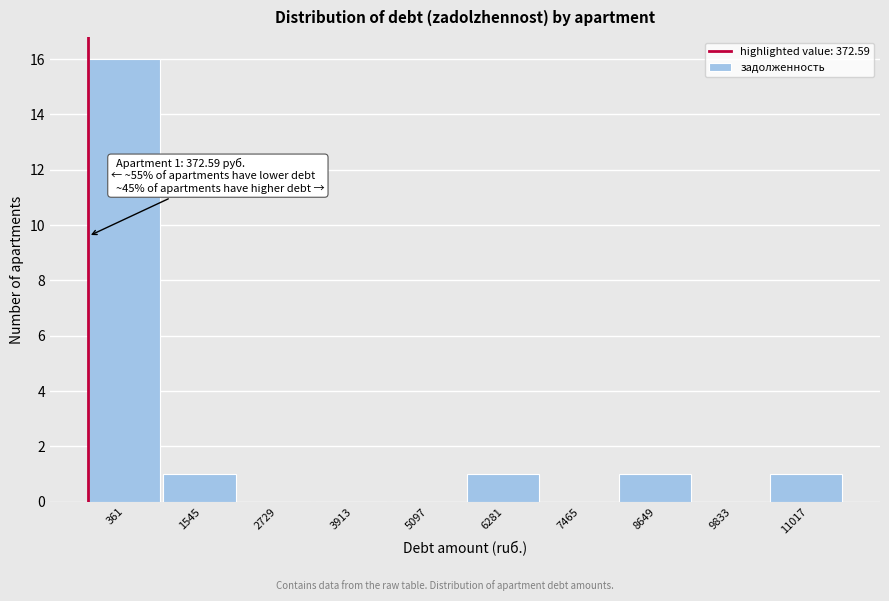

Reading left to right, extract all data points from this chart.

361=16	1545=1	2729=0	3913=0	5097=0	6281=1	7465=0	8649=1	9833=0	11017=1